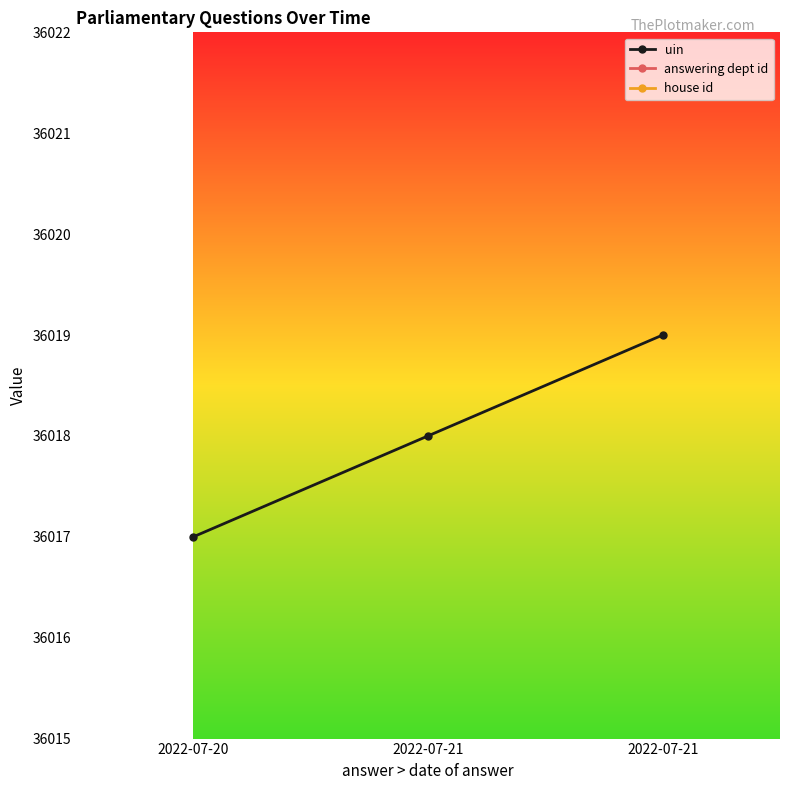

Does the chart have visible grid lines?

No